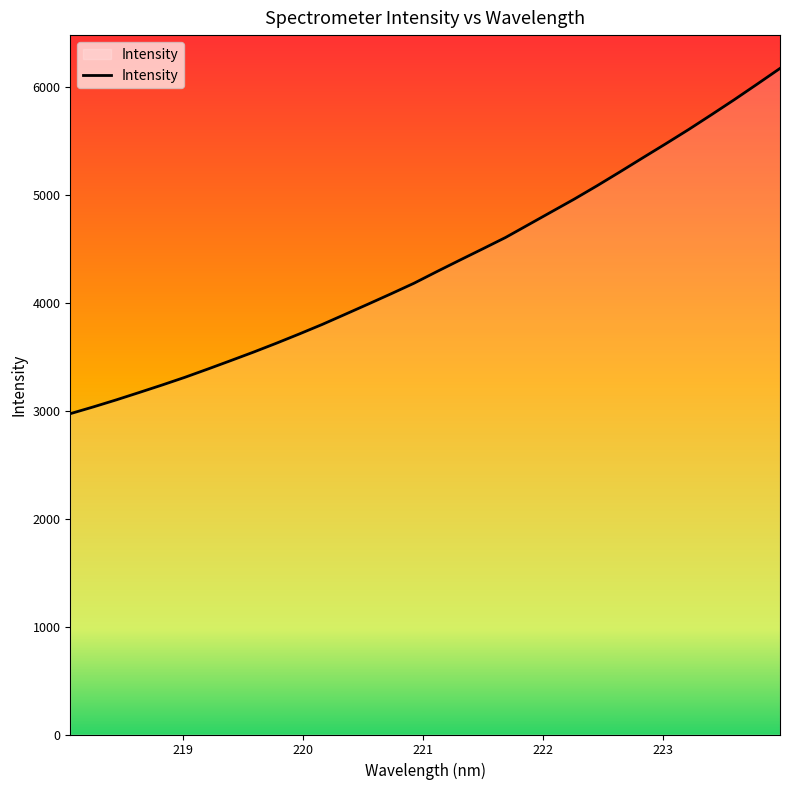

At which category does the chart reach its peak across all series?

223.9802